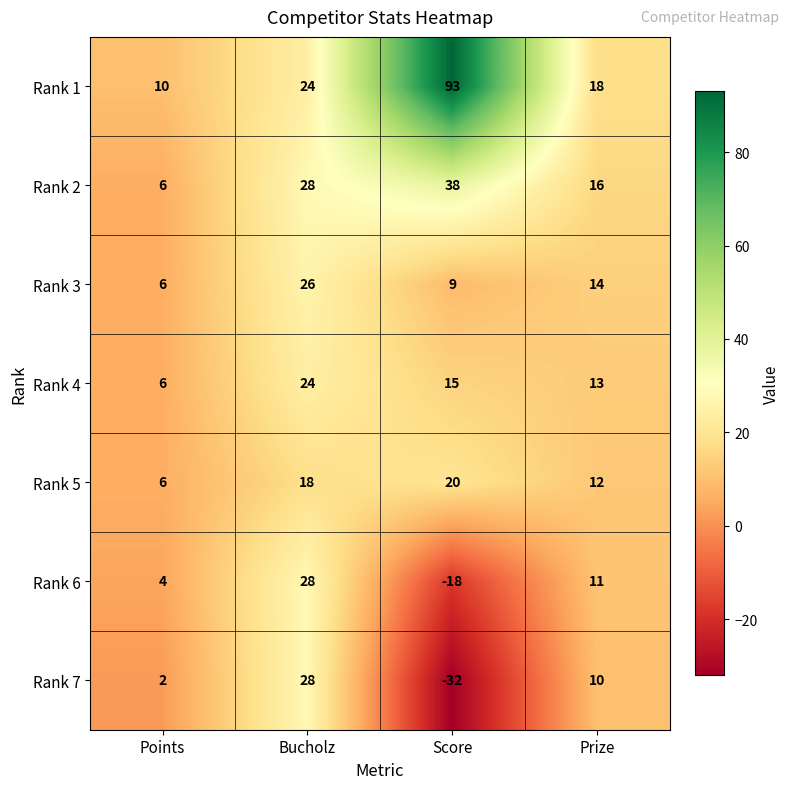

True or false: Rank 5 has a value of 7 at Bucholz.

False